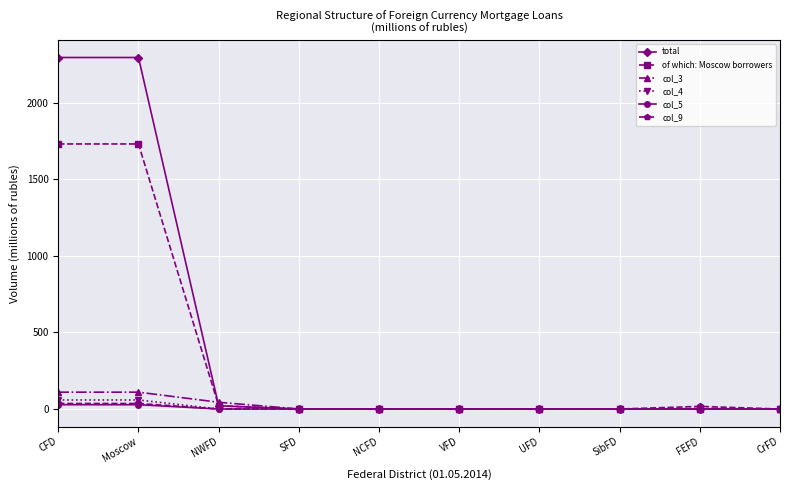

True or false: col_5 has a value of 0 at FEFD.

True